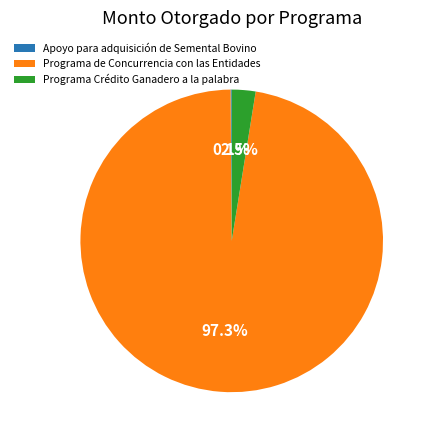

Combined, do Programa Crédito Ganadero a la palabra and Programa de Concurrencia con las Entidades account for over 50%?

Yes